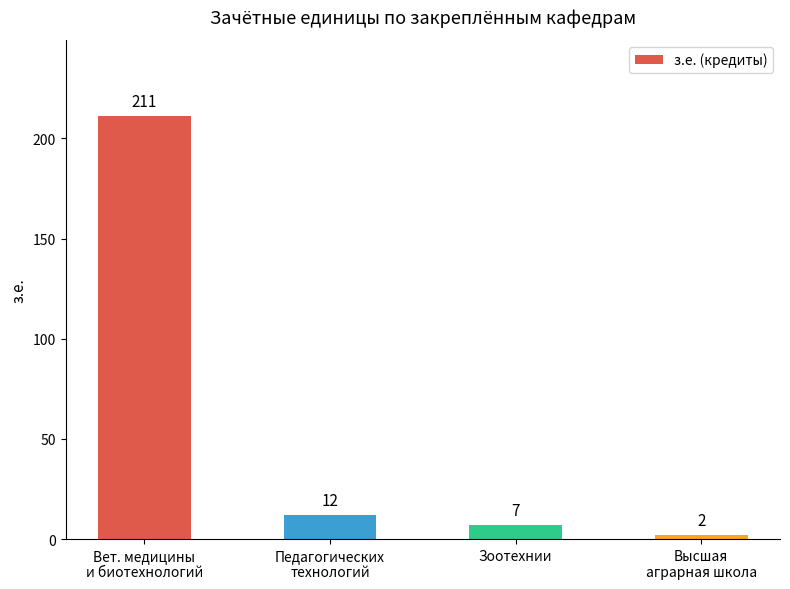

What is the difference between the maximum and second lowest values?

204